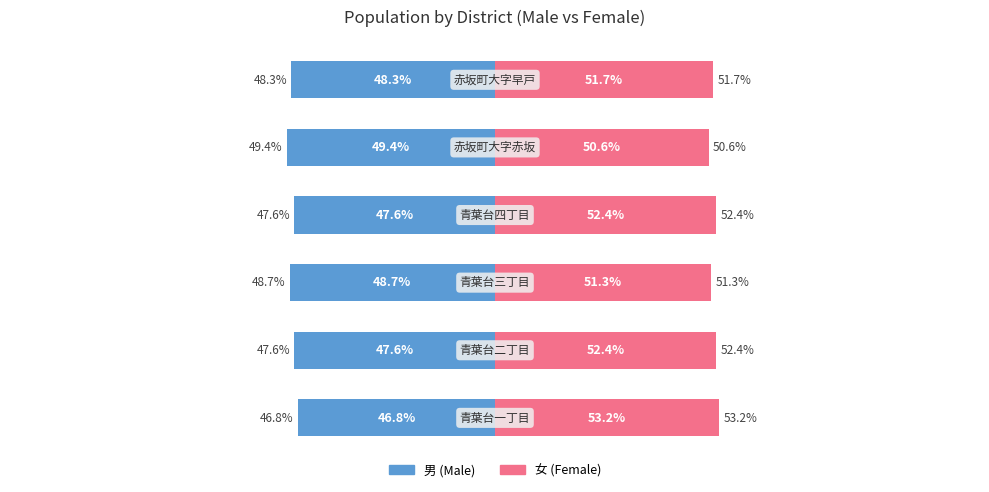

What is the difference between the maximum and second lowest values in the 女 (Female) series?

1.9